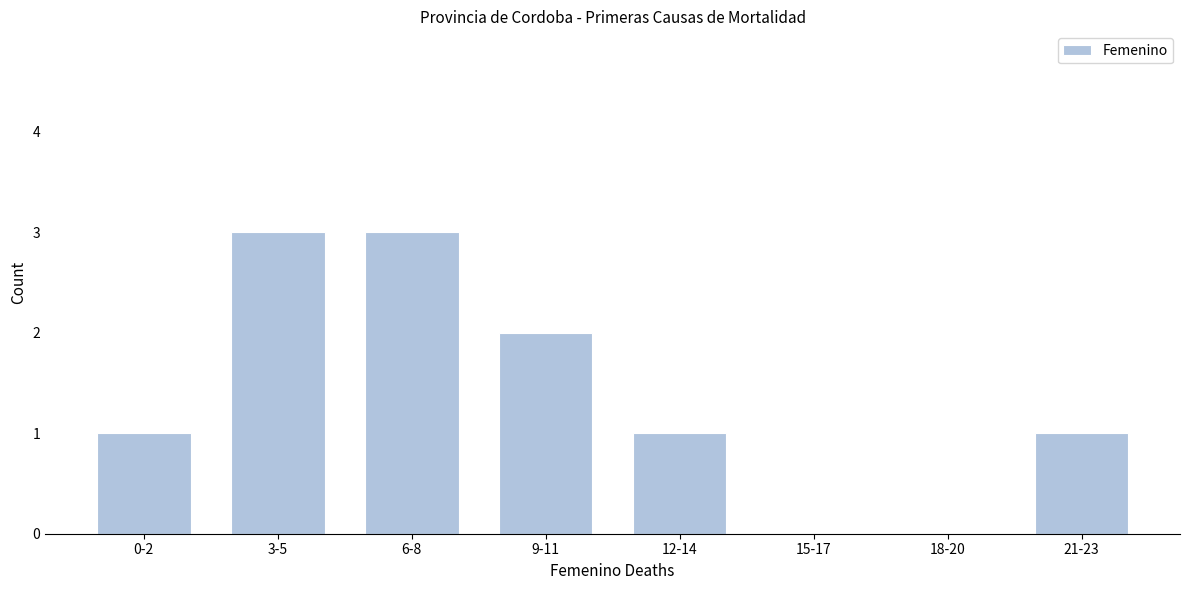

Reading left to right, what are all the values shown in this chart?

0-2=1	3-5=3	6-8=3	9-11=2	12-14=1	15-17=0	18-20=0	21-23=1